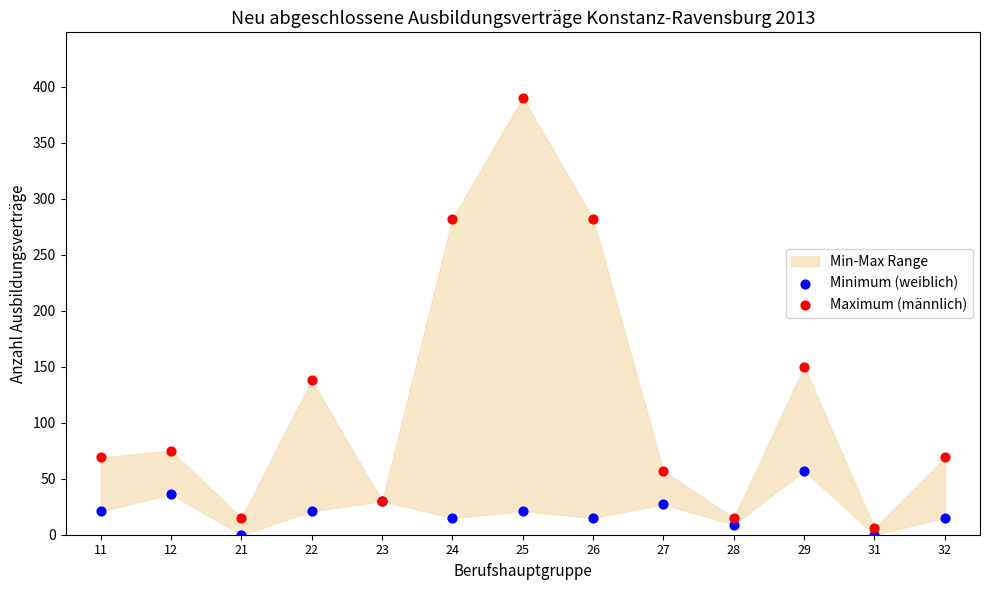

Which series reaches the minimum Y coordinate?

Minimum (weiblich)